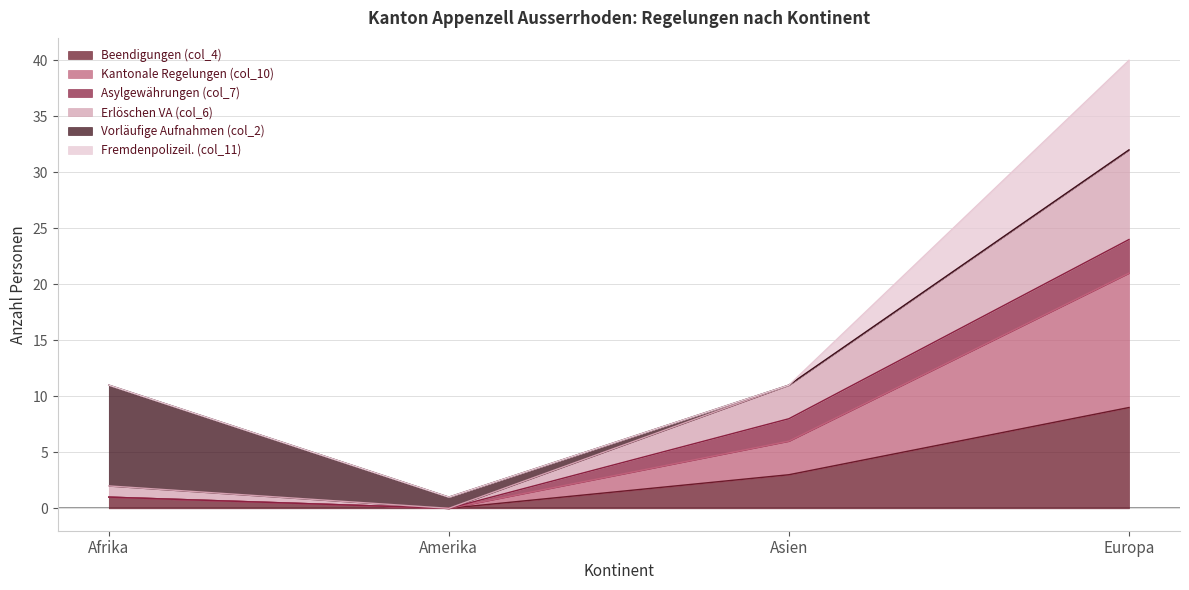

What position from the left is Asien?

3